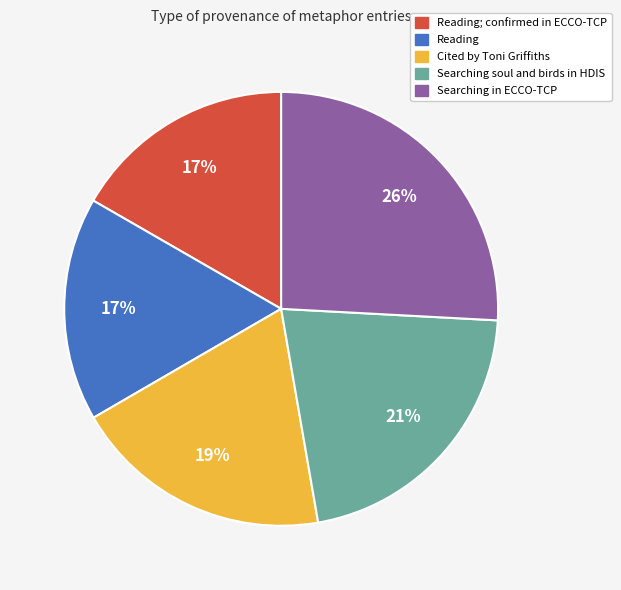

Is it true that Searching in ECCO-TCP is 26% of the pie?

True